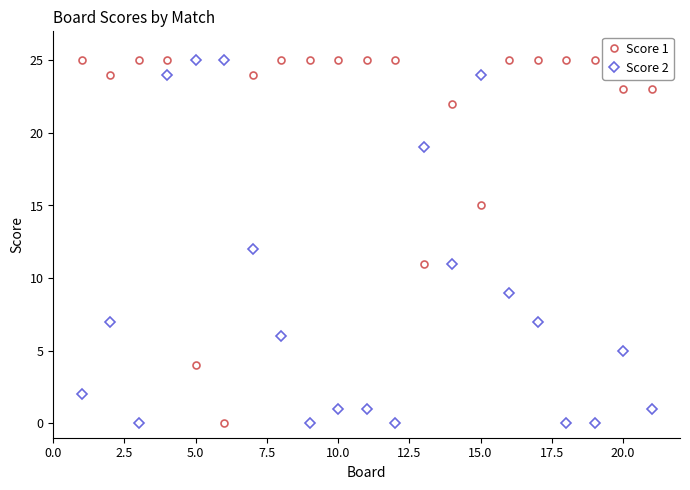

How many values in the Score 1 series are below 25?

9